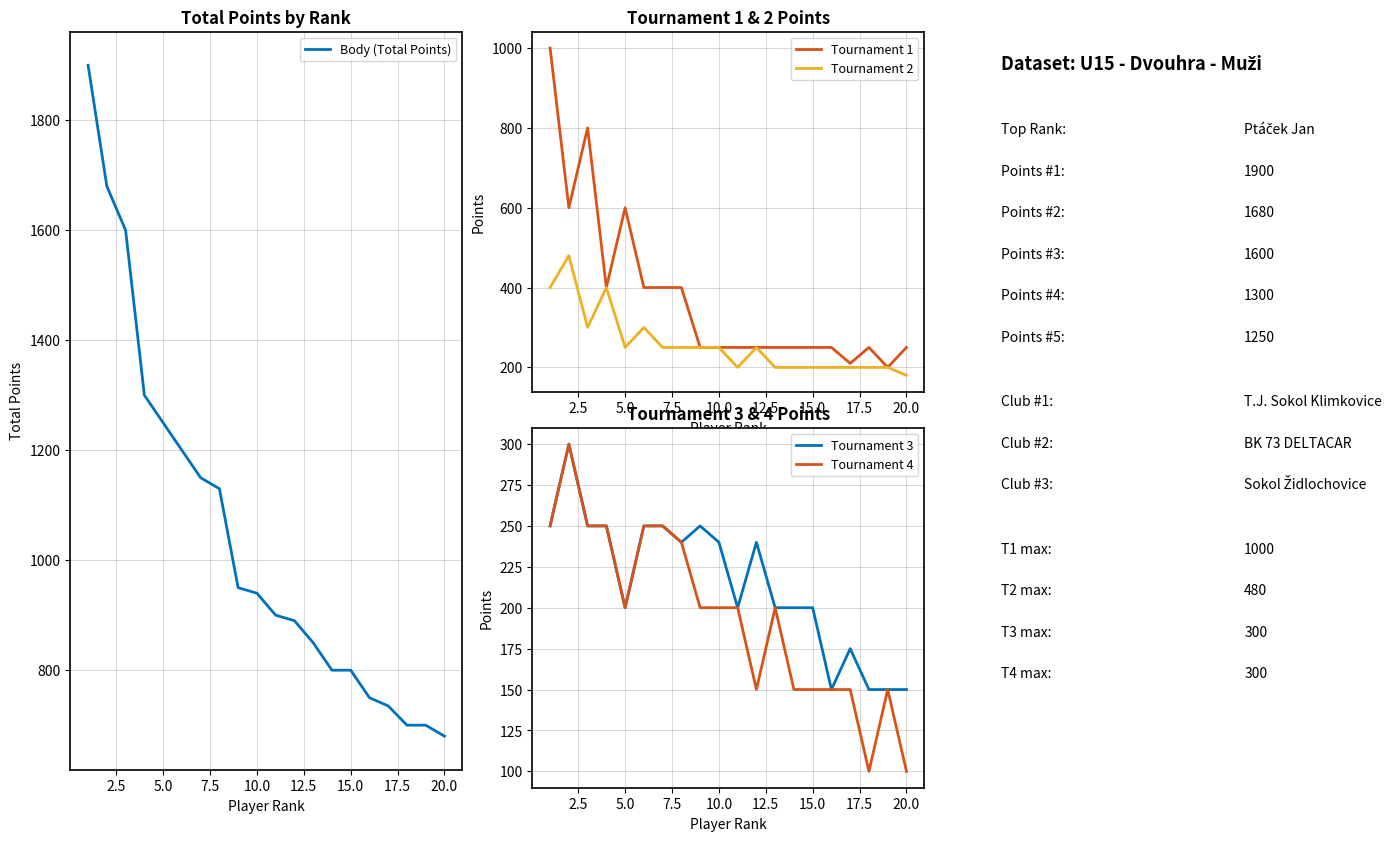

What is the maximum value for Tournament 1?

1000